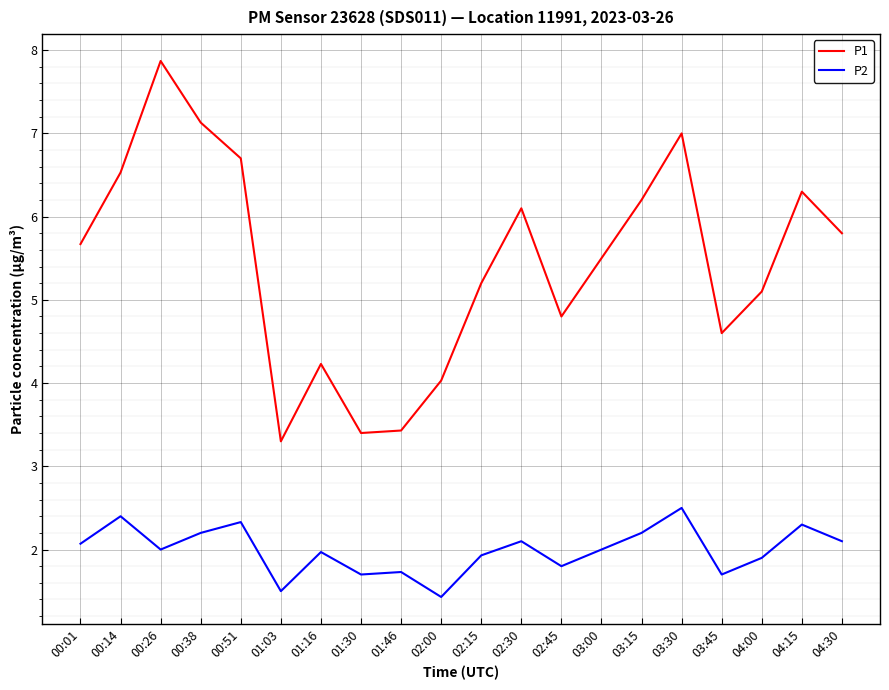

In P2, how many points are higher than both neighbors (excluding endpoints)?

7